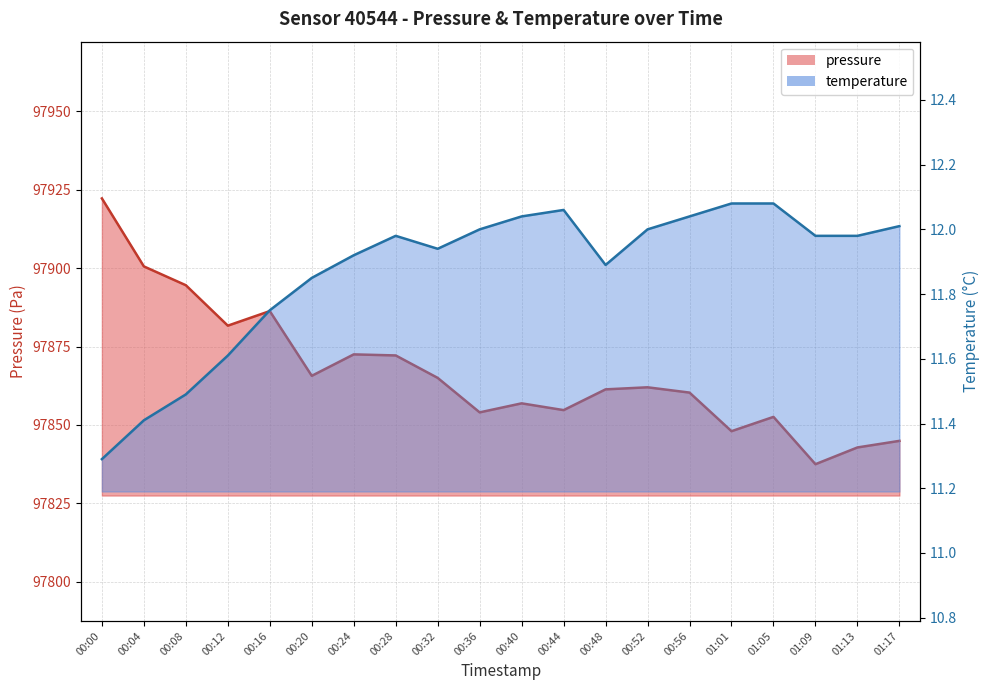

True or false: temperature and pressure intersect in this chart.

False